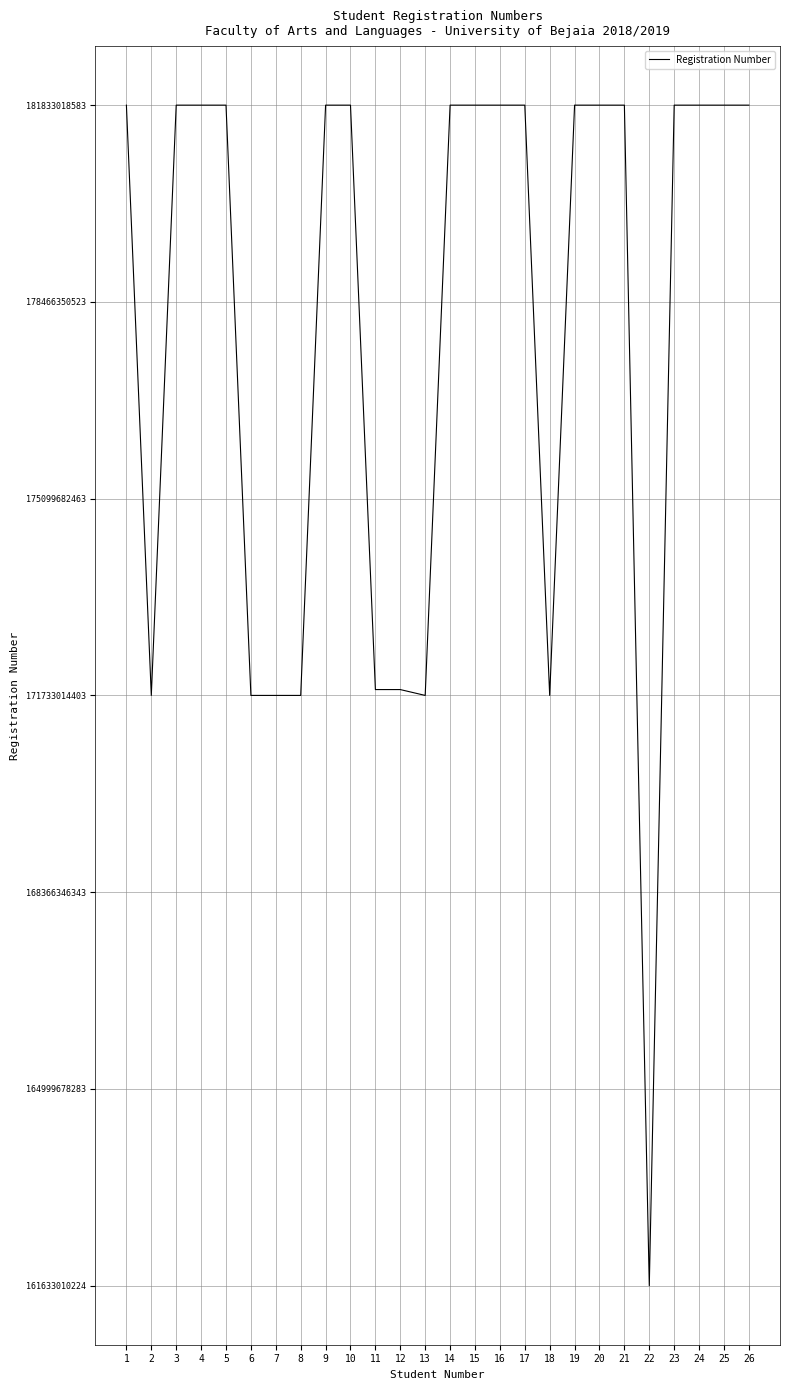

Does the chart display data point markers on the line(s)?

No